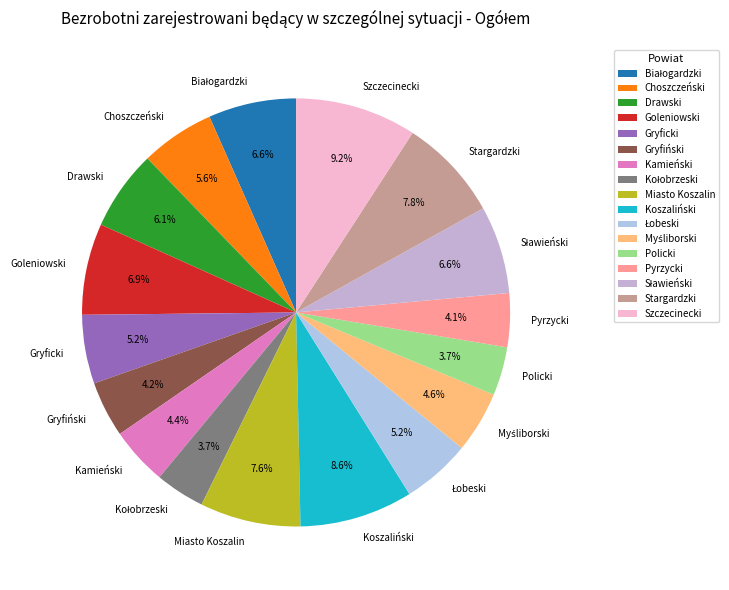

Does Stargardzki account for over 50% of the chart?

No